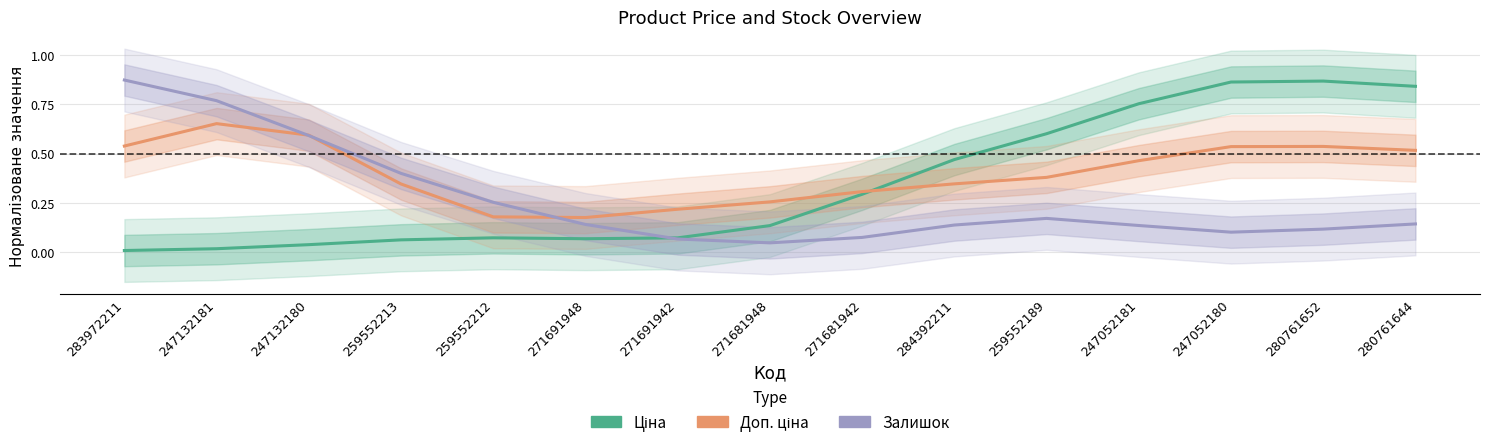

What is the sum of all Доп. ціна values?

6.0